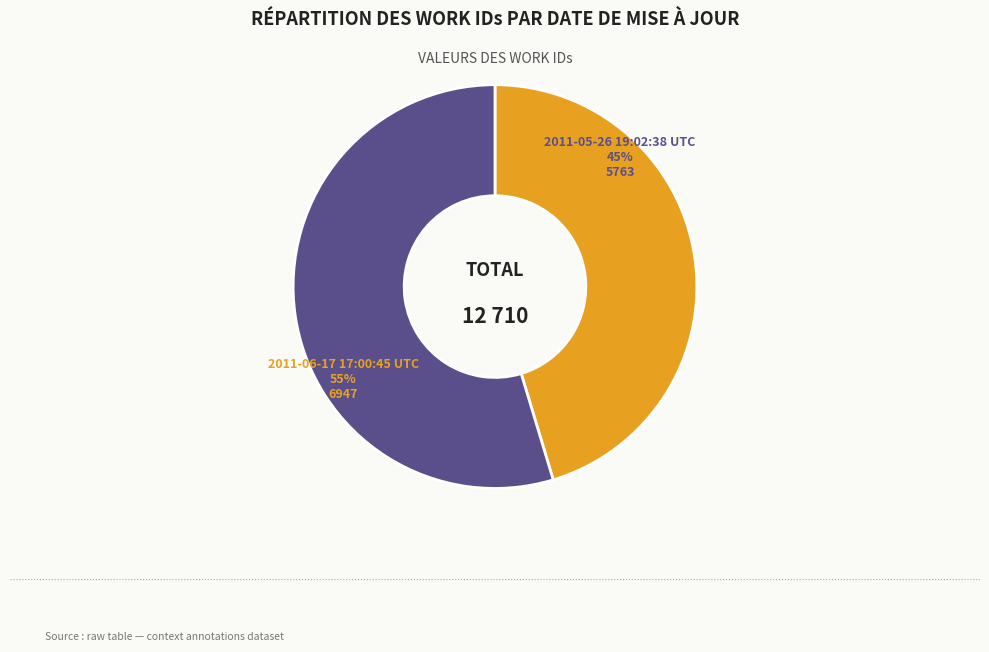

Is there a majority slice in this chart?

Yes